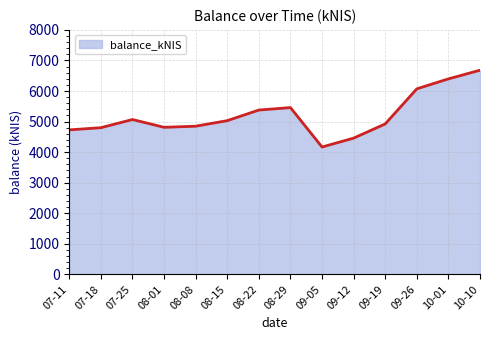

What is the average value?

5200.9